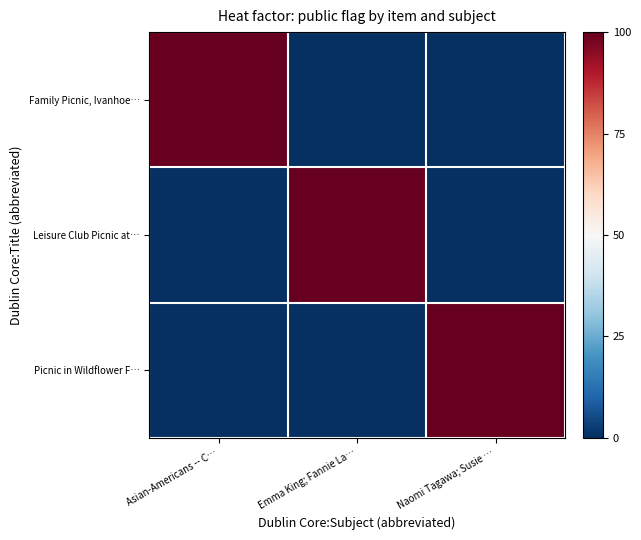

Which category has the highest value across all series?

Asian-Americans -- C…